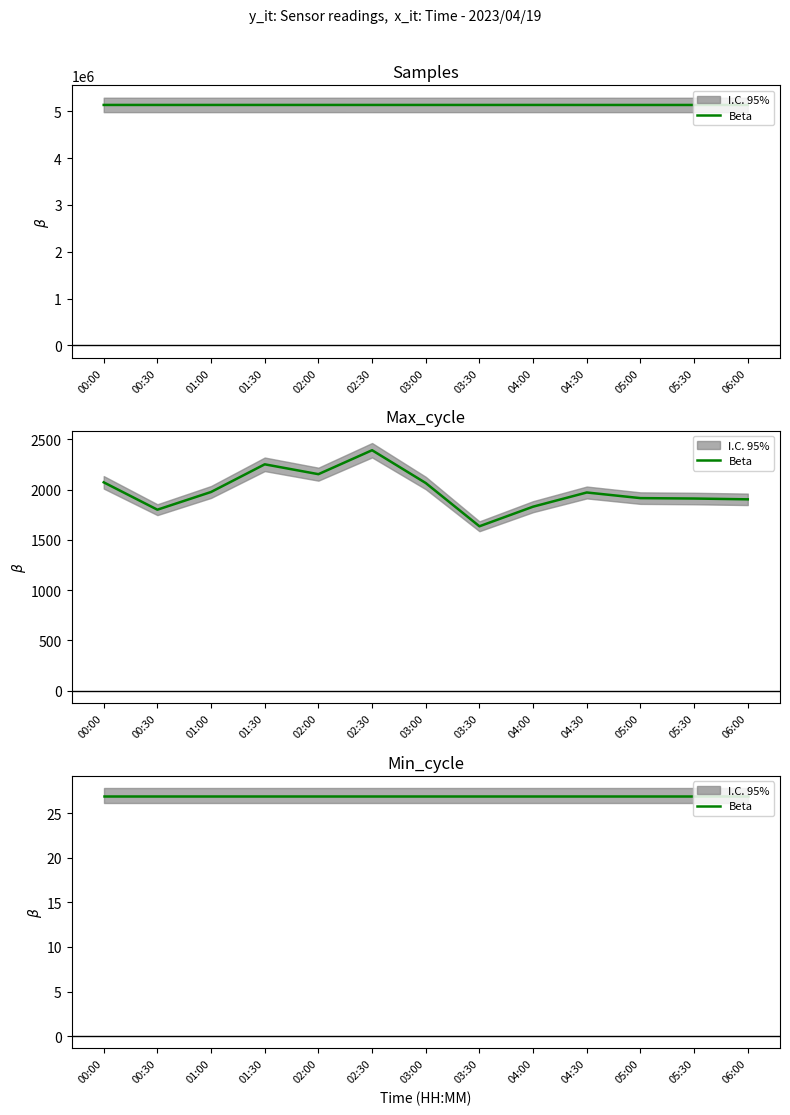

What is the sum of the Samples values at 05:30 and 06:00?

10266664